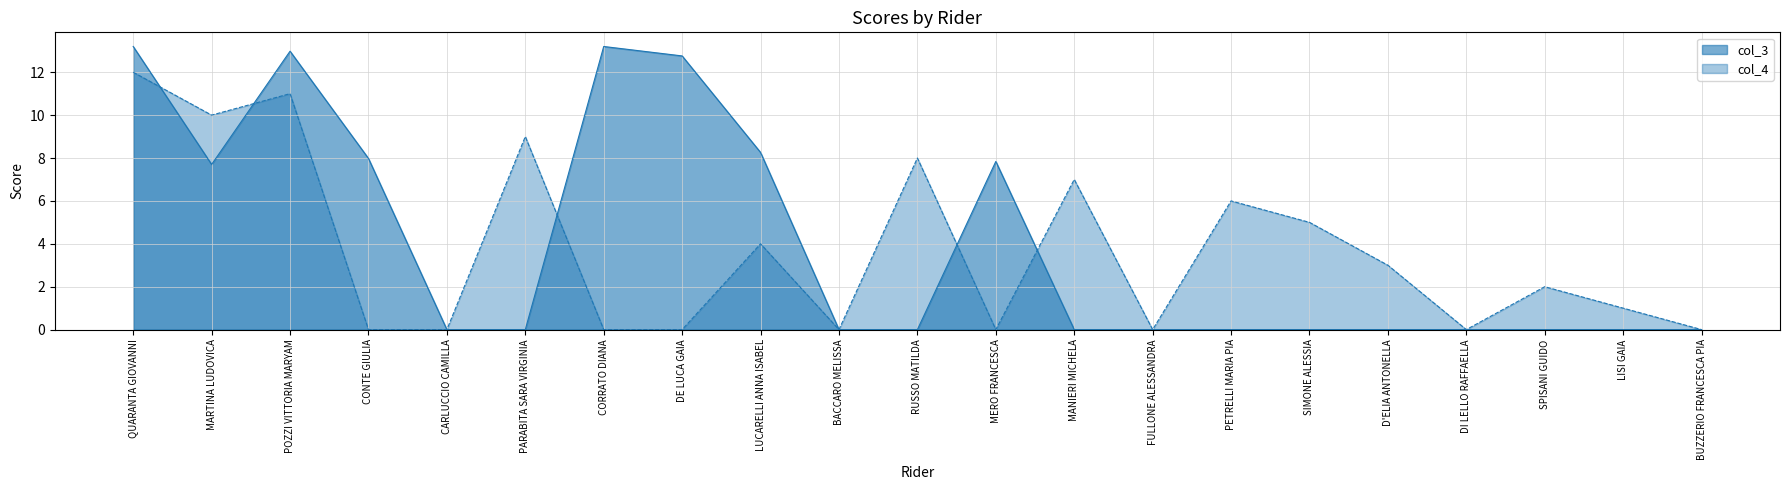

How many intersections are there between col_4 and col_3?

5